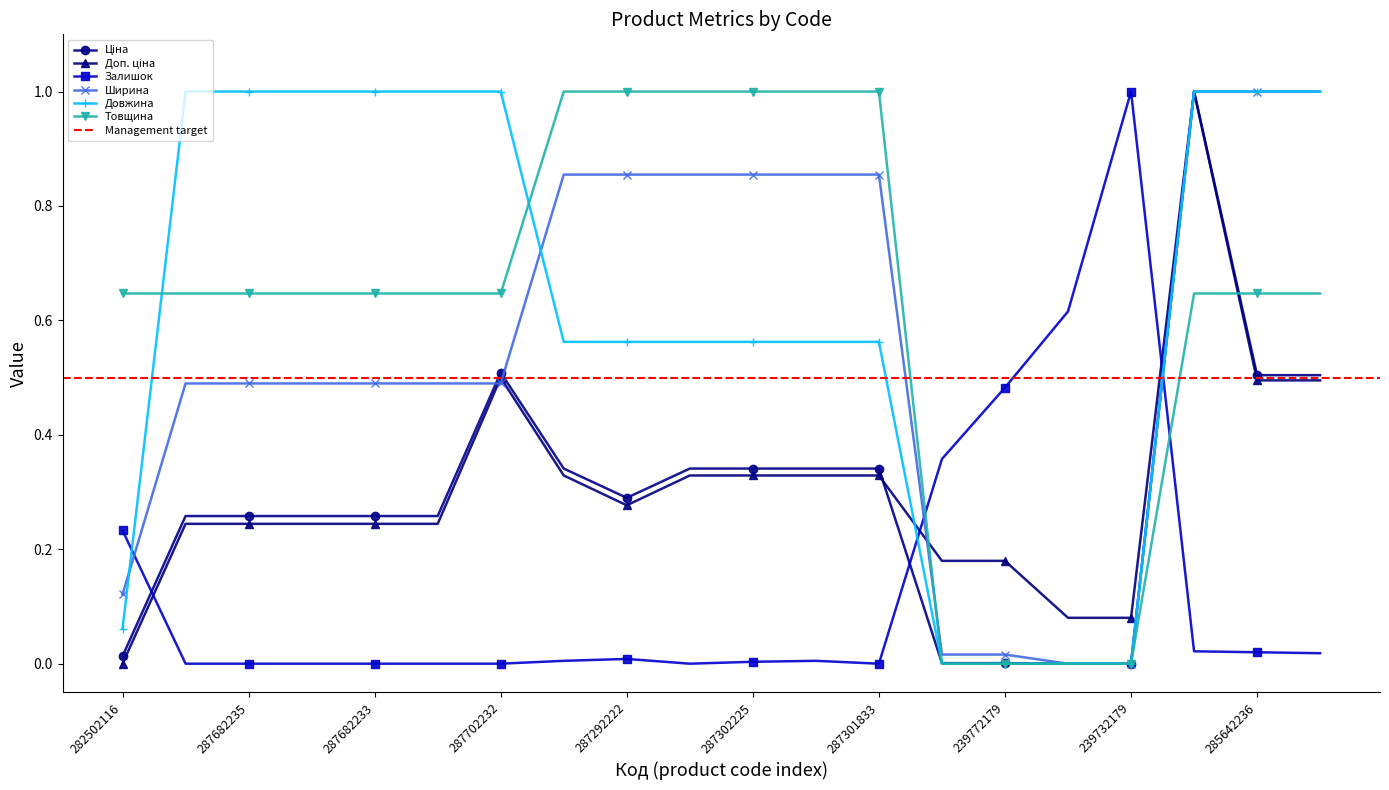

True or false: Ширина has a value of 0.5 at 287301833.

False